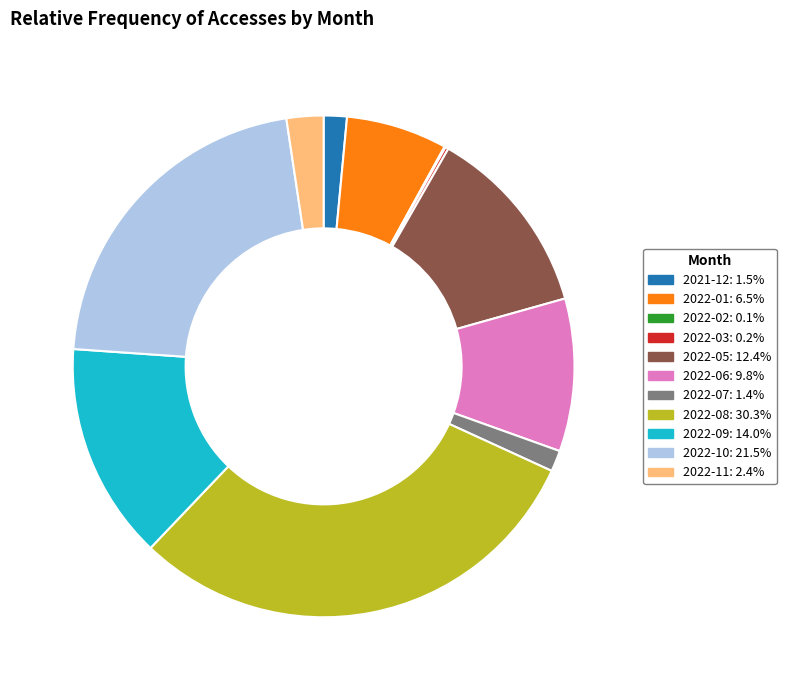

Is there a majority slice in this chart?

No